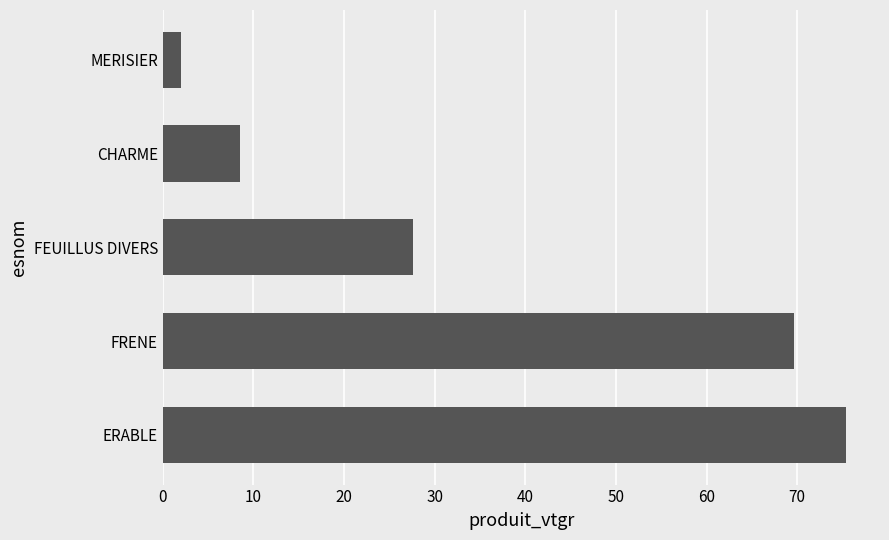

Which category has the lowest value across all series?

MERISIER